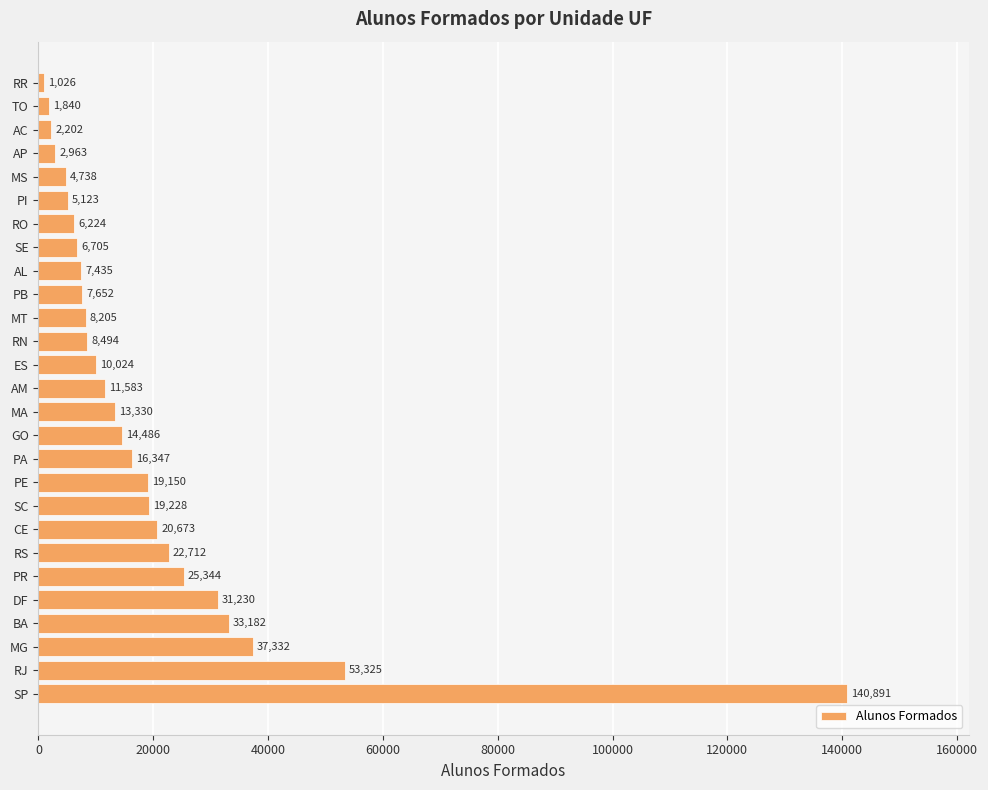

Where is the data nearest to the value 70958?

RJ